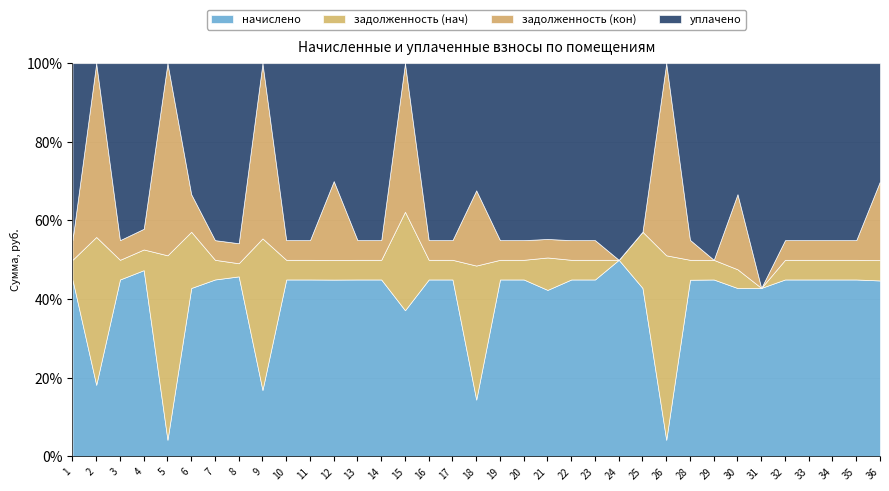

What is the sum of the уплачено values at 10 and 34?

4488.6